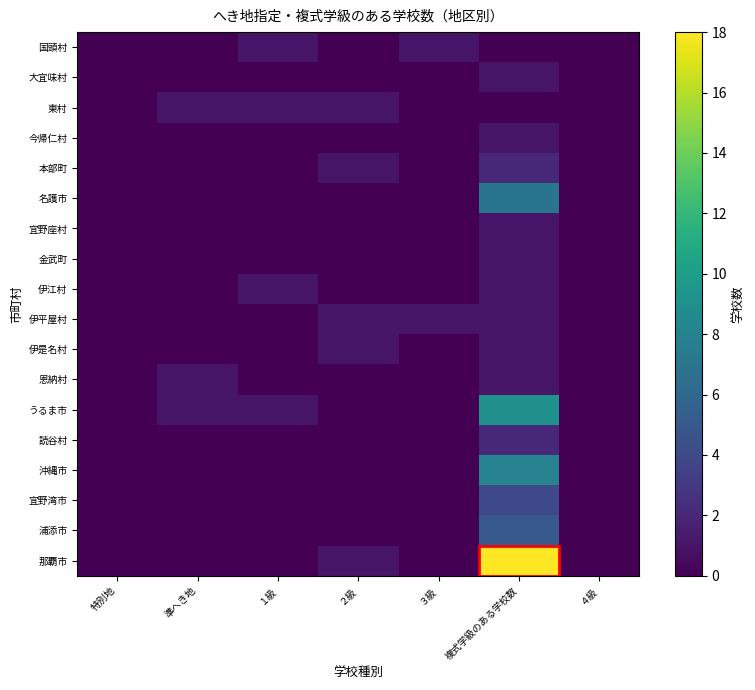

Between ３級 and 準へき地, which is larger?

３級